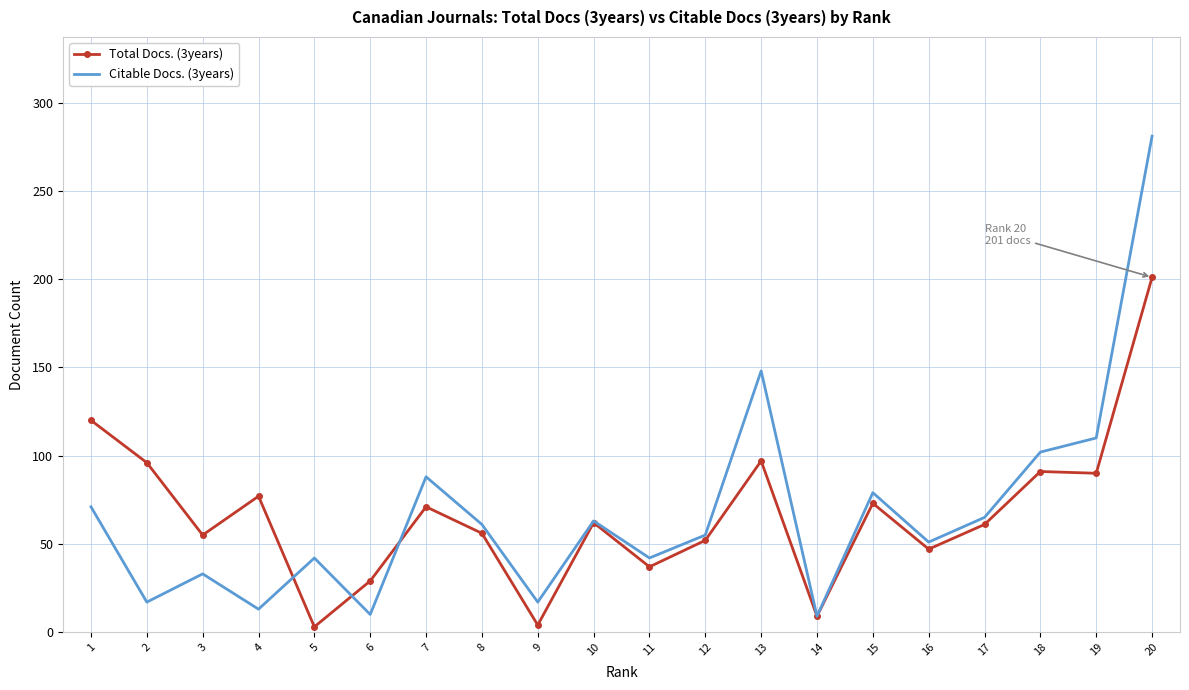

Which series has the widest spread of values?

Citable Docs. (3years)